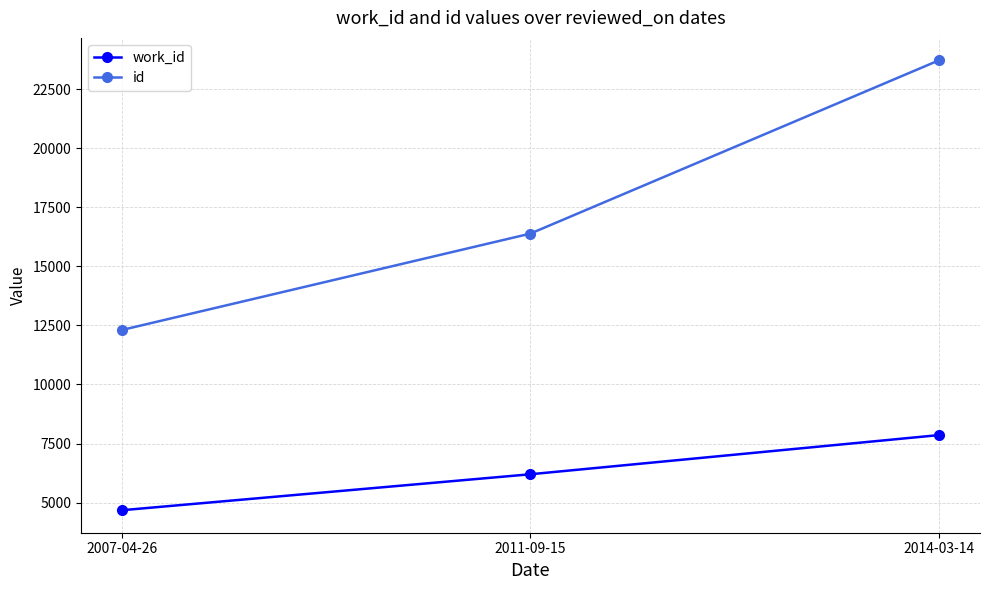

Reading left to right, what are all the values shown in this chart?

work_id: 4675	6198	7856
id: 12307	16388	23723